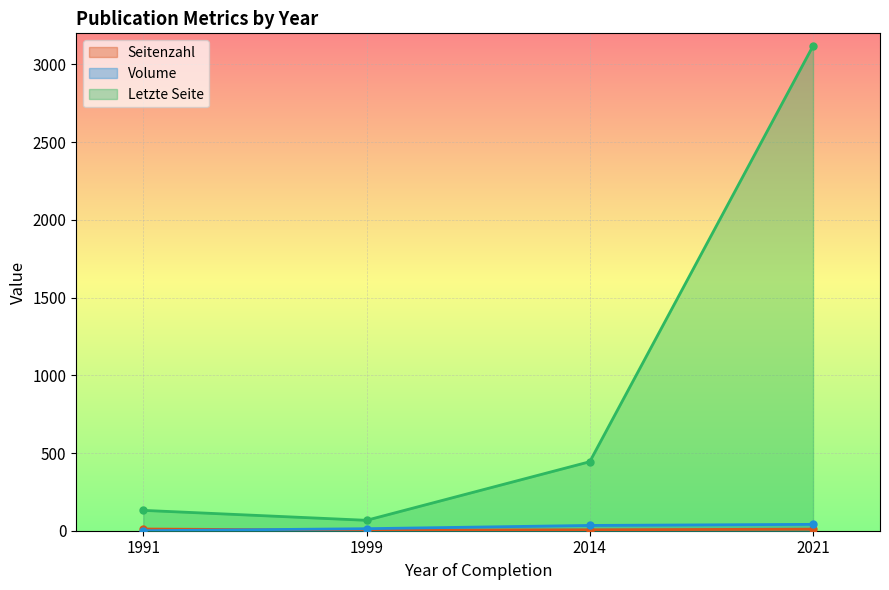

What is the difference between the second highest and second lowest values in the Erste Seite series?

313